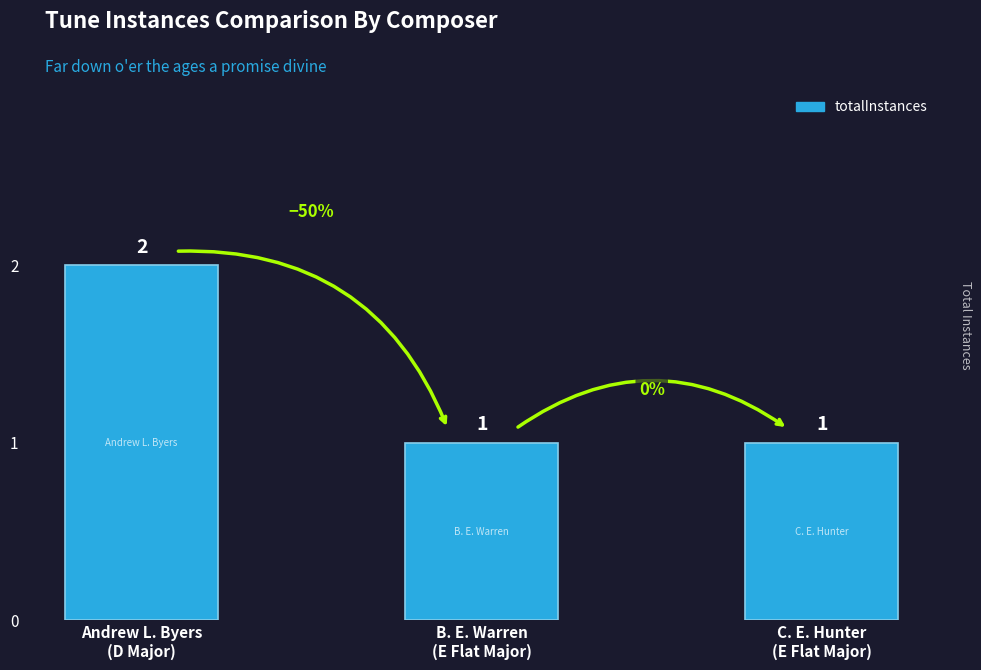

Which category has the lowest value across all series?

B. E. Warren
(E Flat Major)